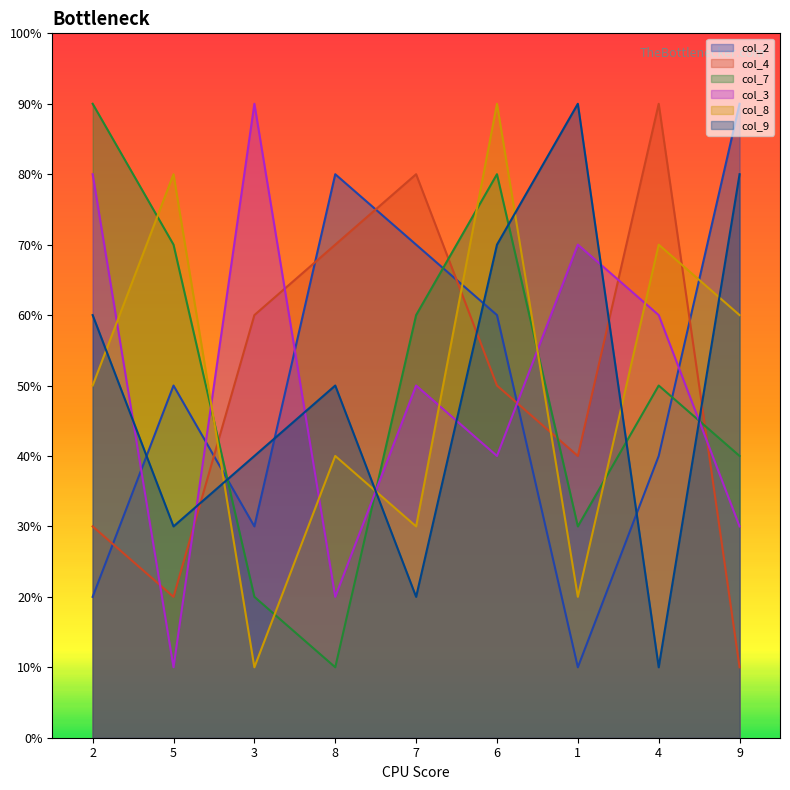

Reading left to right, what are all the values shown in this chart?

col_2: 2=2	5=5	3=3	8=8	7=7	6=6	1=1	4=4	9=9
col_4: 2=3	5=2	3=6	8=7	7=8	6=5	1=4	4=9	9=1
col_7: 2=9	5=7	3=2	8=1	7=6	6=8	1=3	4=5	9=4
col_3: 2=8	5=1	3=9	8=2	7=5	6=4	1=7	4=6	9=3
col_8: 2=5	5=8	3=1	8=4	7=3	6=9	1=2	4=7	9=6
col_9: 2=6	5=3	3=4	8=5	7=2	6=7	1=9	4=1	9=8